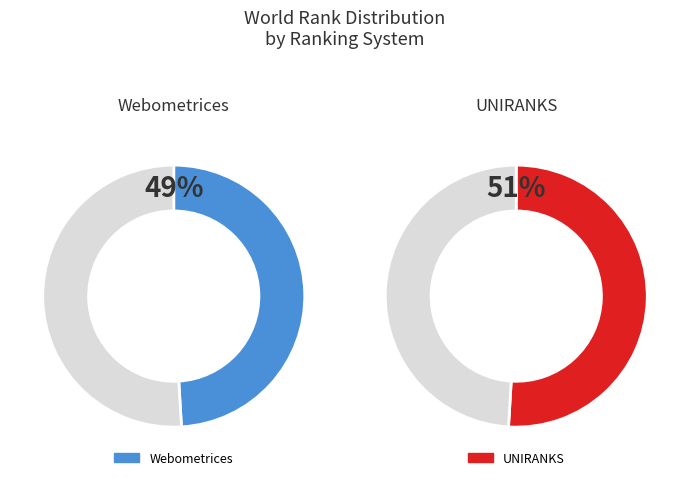

Combined, what portion of the pie is UNIRANKS and Webometrices?

100.0%